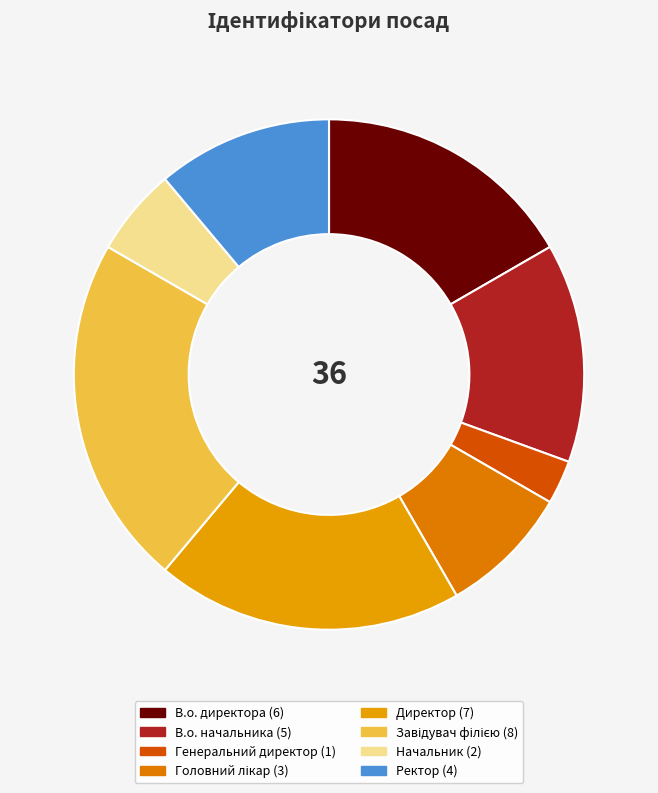

Does any single category account for the majority?

No